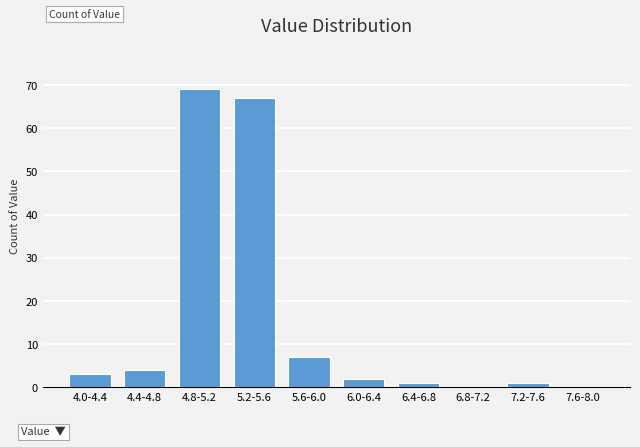

Reading left to right, what are all the values shown in this chart?

4.0-4.4=3	4.4-4.8=4	4.8-5.2=69	5.2-5.6=67	5.6-6.0=7	6.0-6.4=2	6.4-6.8=1	6.8-7.2=0	7.2-7.6=1	7.6-8.0=0